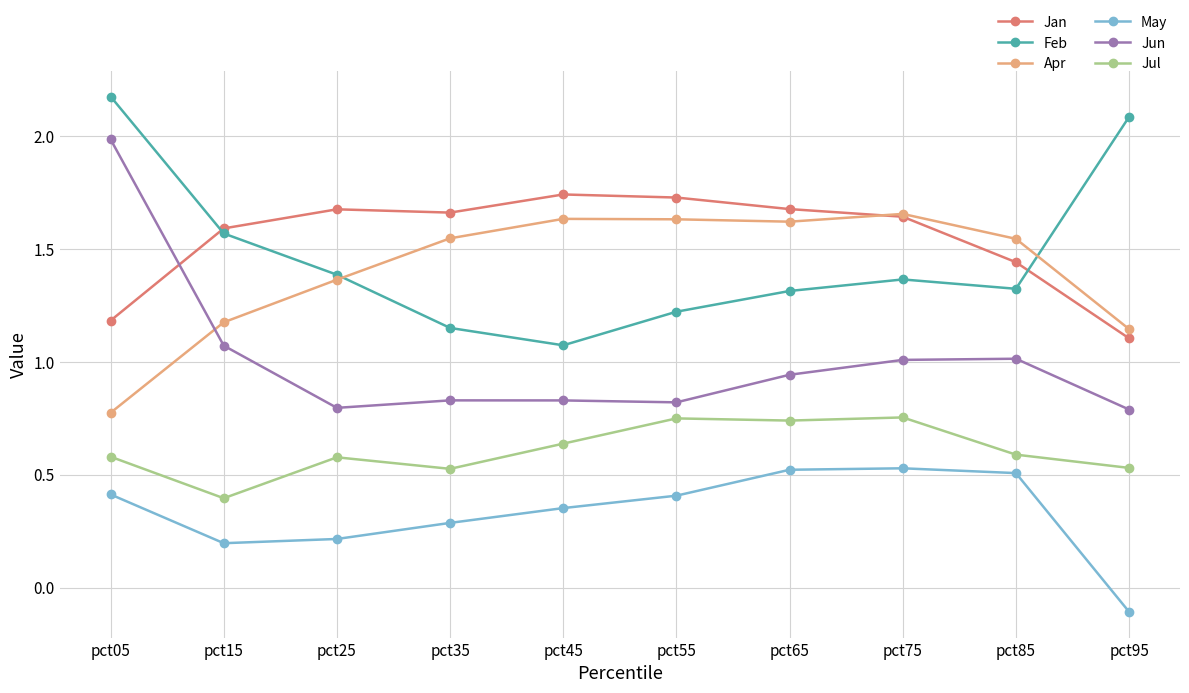

What is the difference between the May values at pct95 and pct15?

0.3